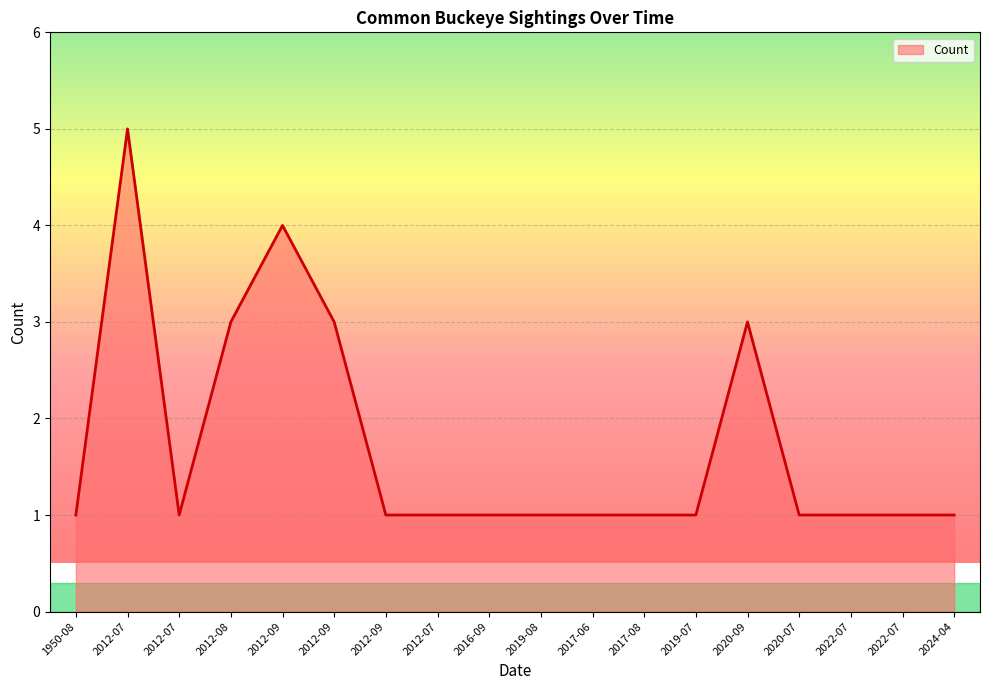

True or false: there are more than 2 points higher than both neighbors.

True